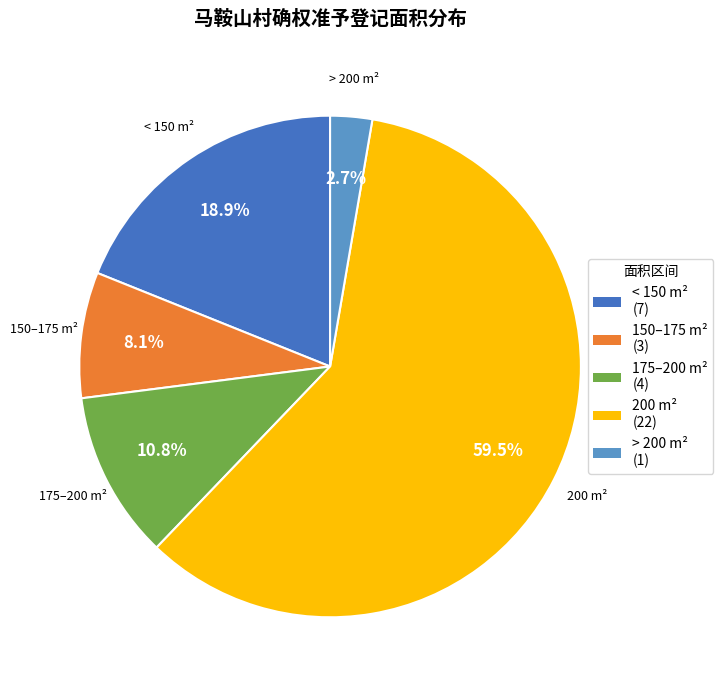

How many slices are in this pie chart?

5